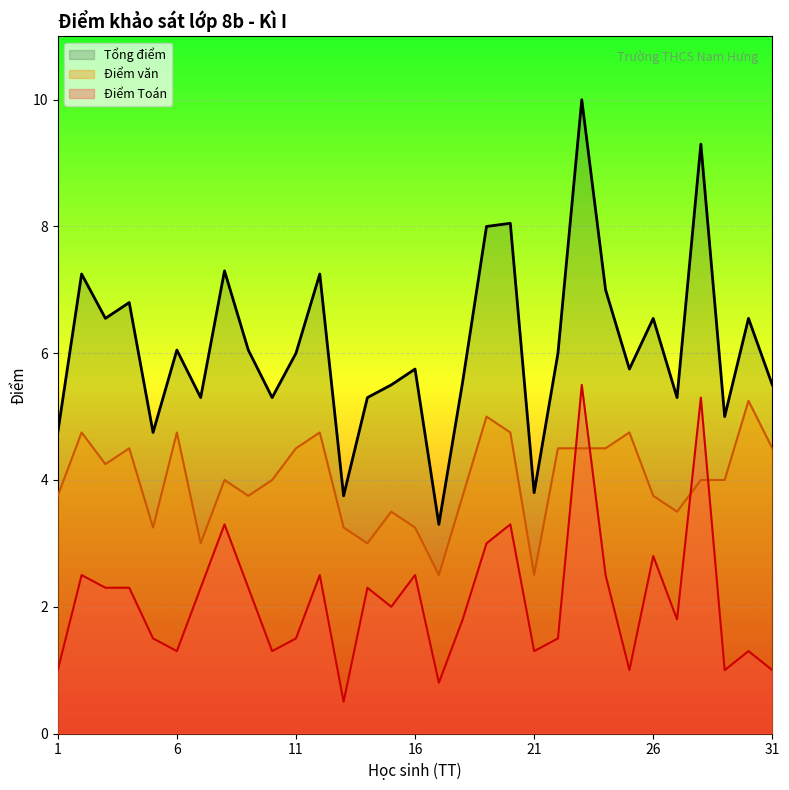

True or false: Tổng điểm and Điểm văn intersect in this chart.

False